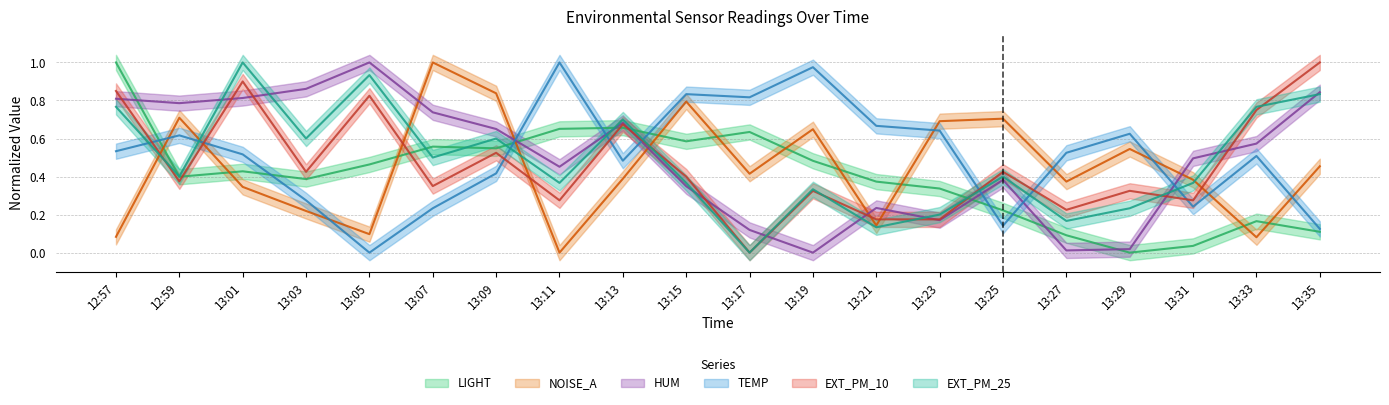

At 13:35, list the series in order from largest to smallest.

EXT_PM_10, HUM, EXT_PM_25, NOISE_A, TEMP, LIGHT